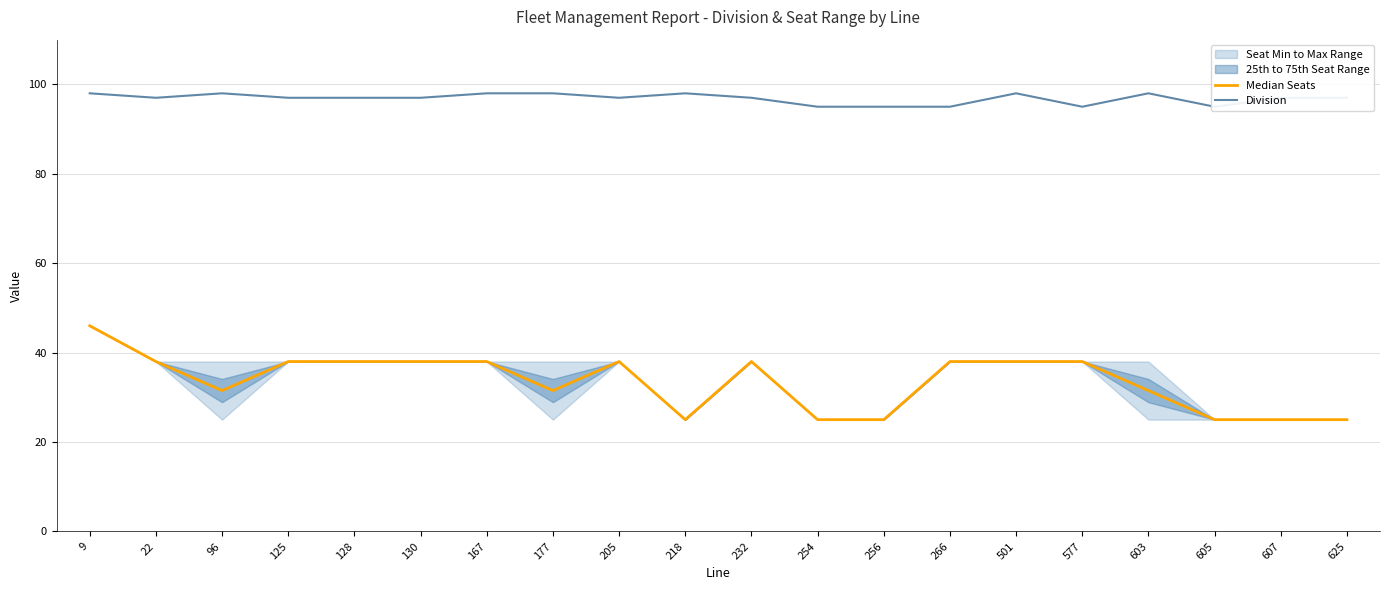

The Division series shows 98.0 at 501. True or false?

True